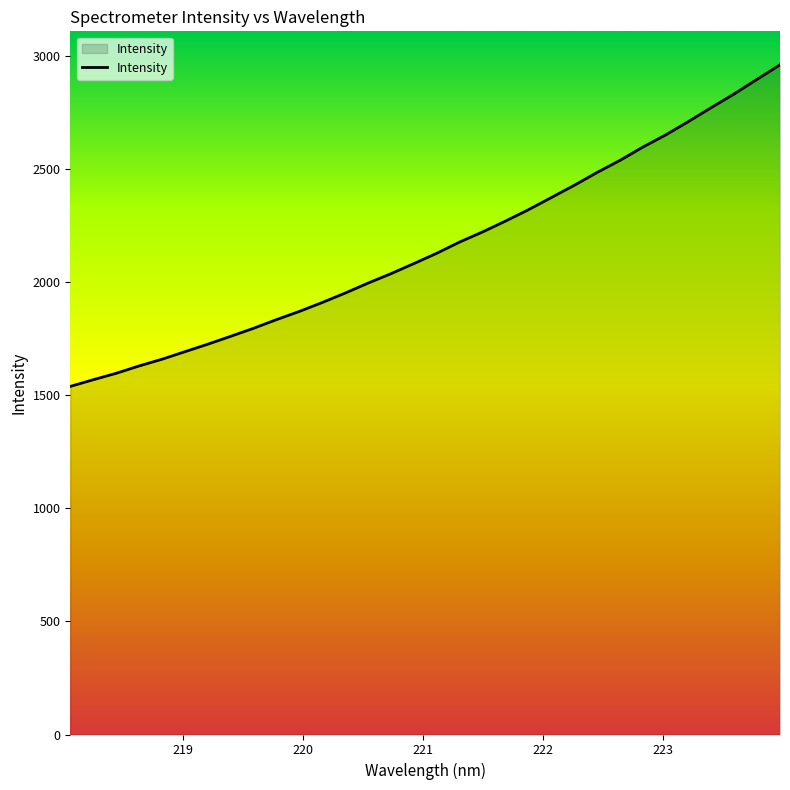

What is the difference between the maximum and minimum values?

1422.7